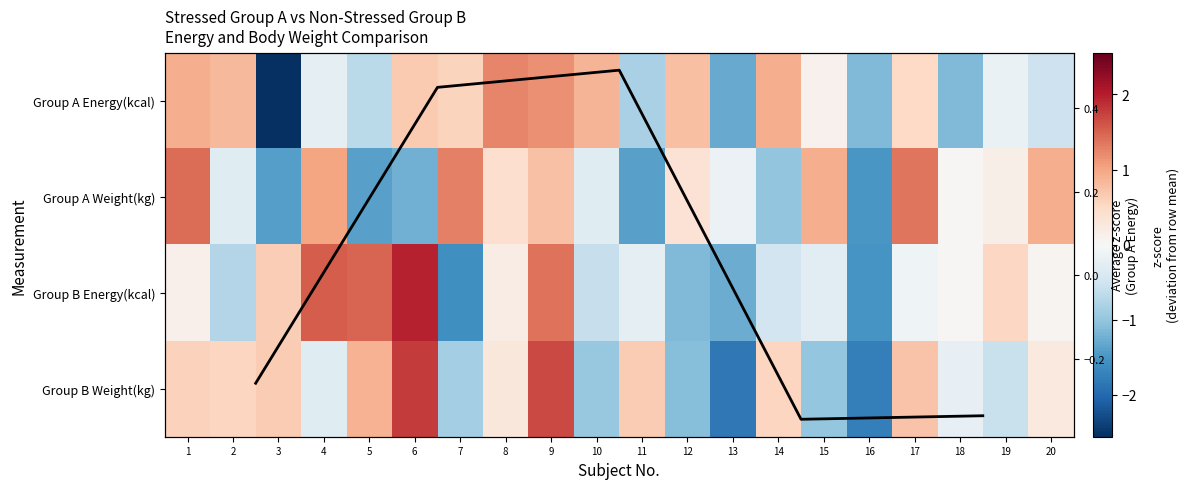

The 1 series shows -4.3 at 3. True or false?

False